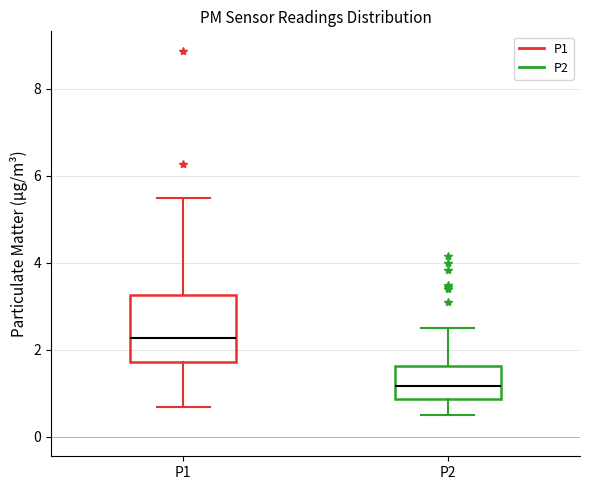

Comparing the boxes themselves (not the whiskers), which one is the tallest?

P1